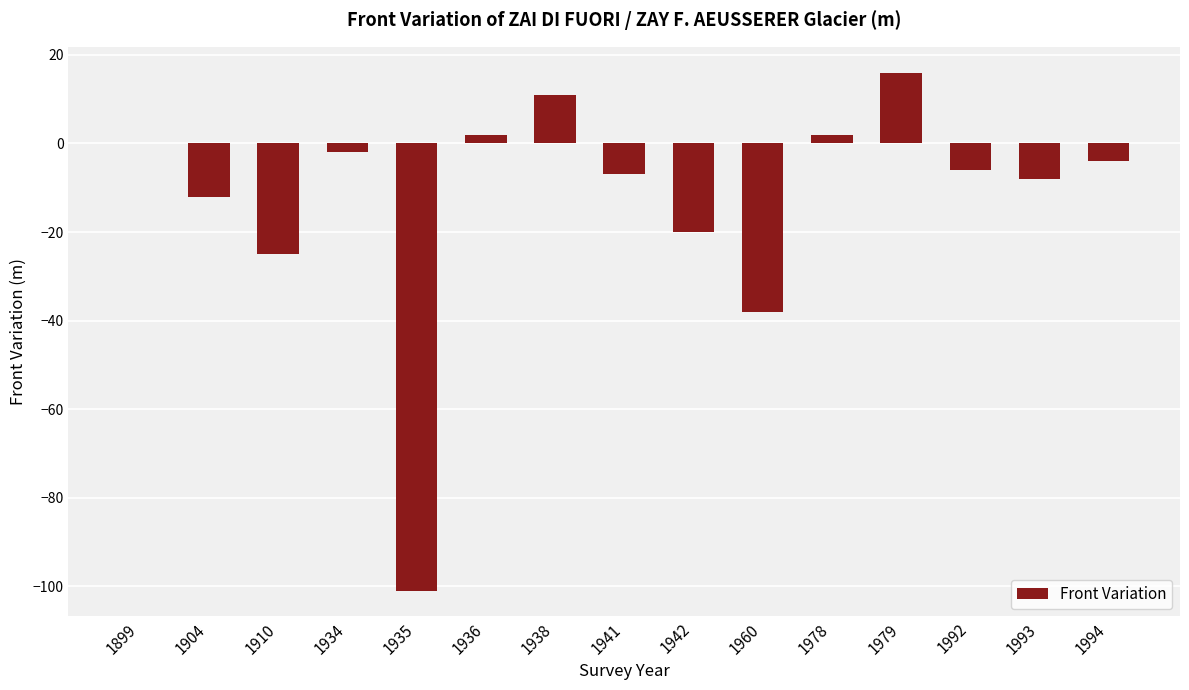

Are the bars grouped side by side (vs. stacked)?

No